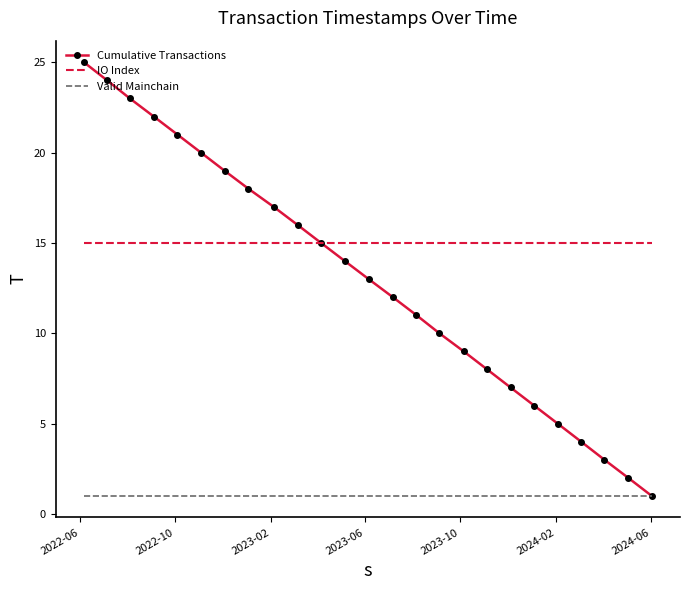

Which series has the largest total across all categories?

IO Index